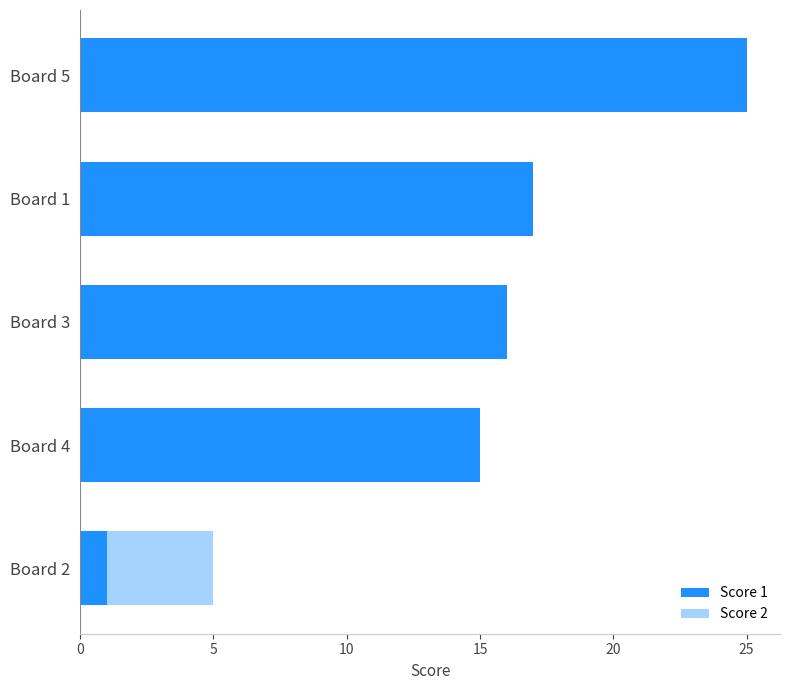

What is the average value of the Score 1 series?

15